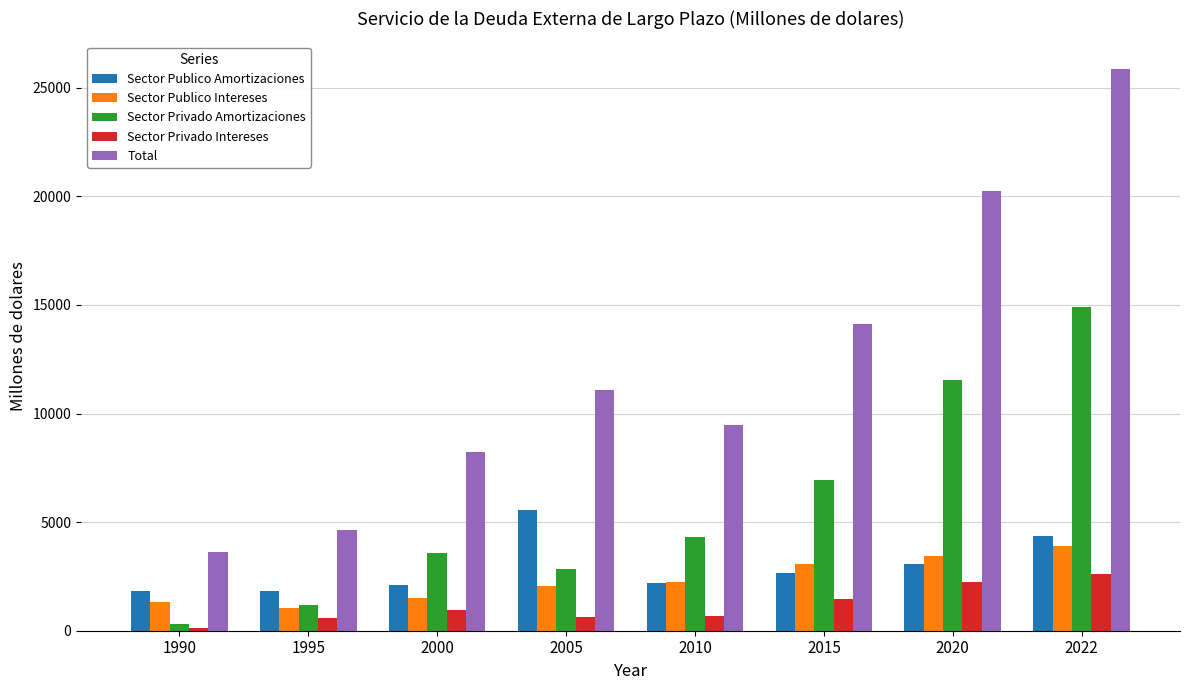

What is the average value of the Sector Privado Intereses series?

1163.2